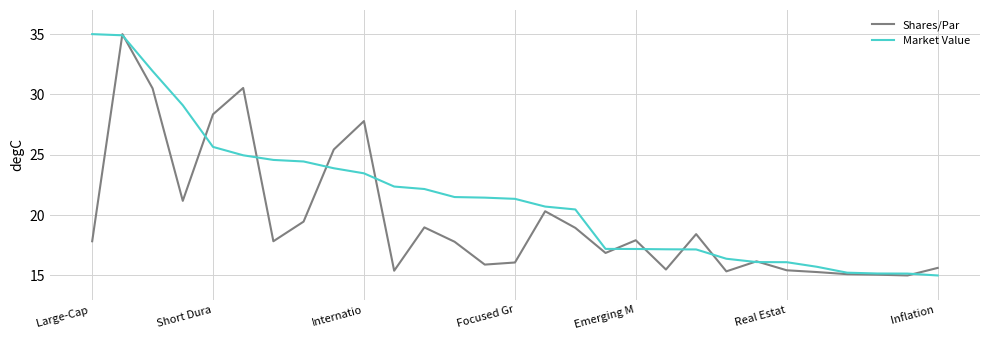

Rank the series by their average value, from lowest to highest.

Shares/Par, Market Value